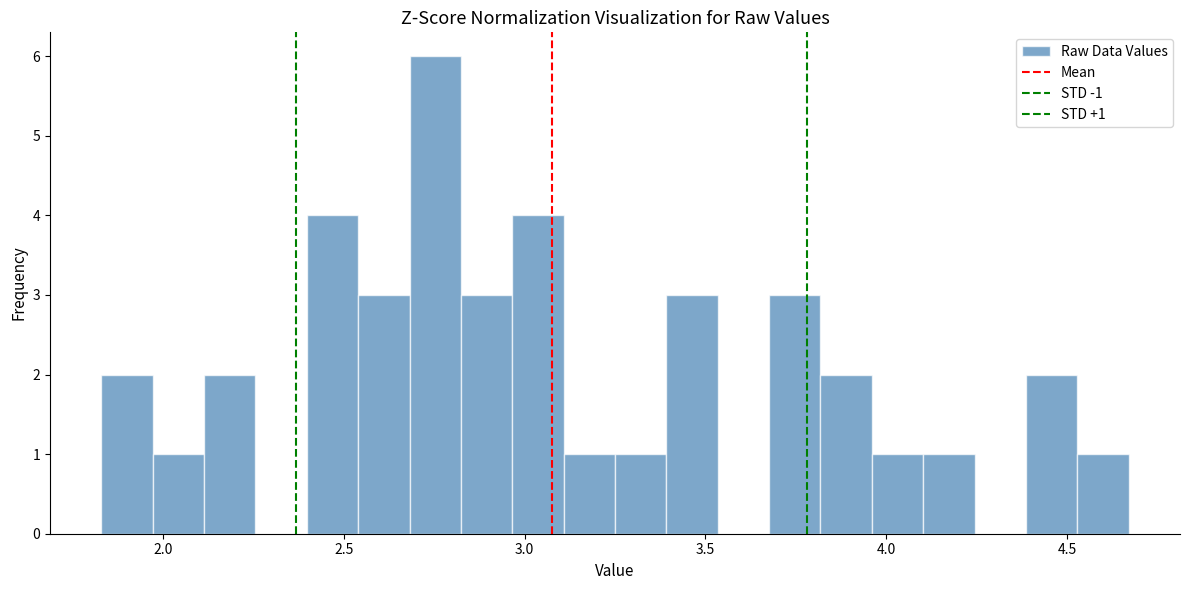

Read against the x-axis, roughly where is the centre of the tallest bar?

2.75